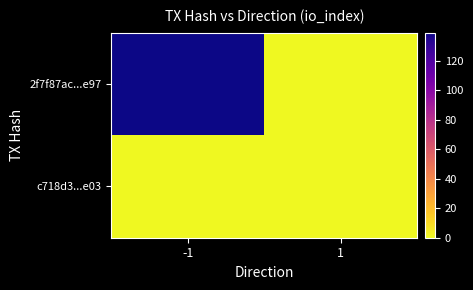

List the series in order of their peak value, highest first.

2f7f87ac...e97, c718d3...e03